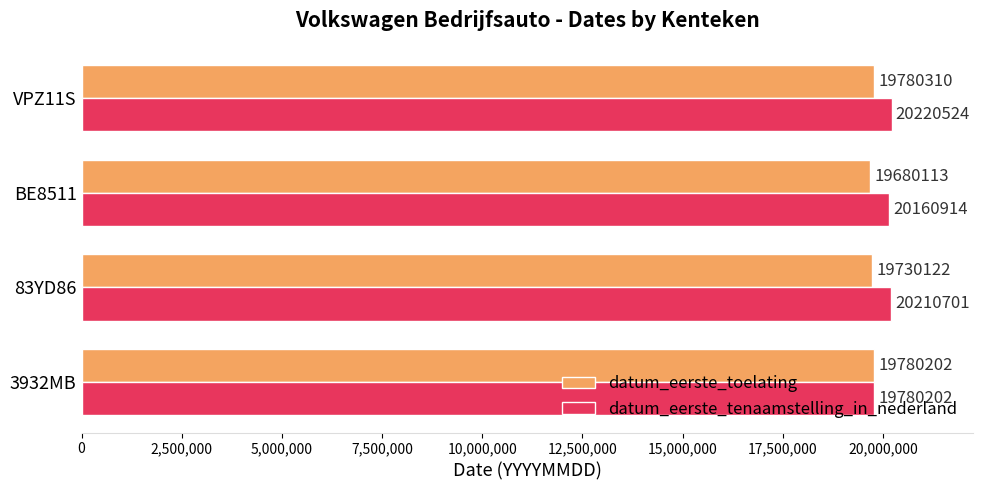

At how many categories does at least one series exceed 19949212?

3